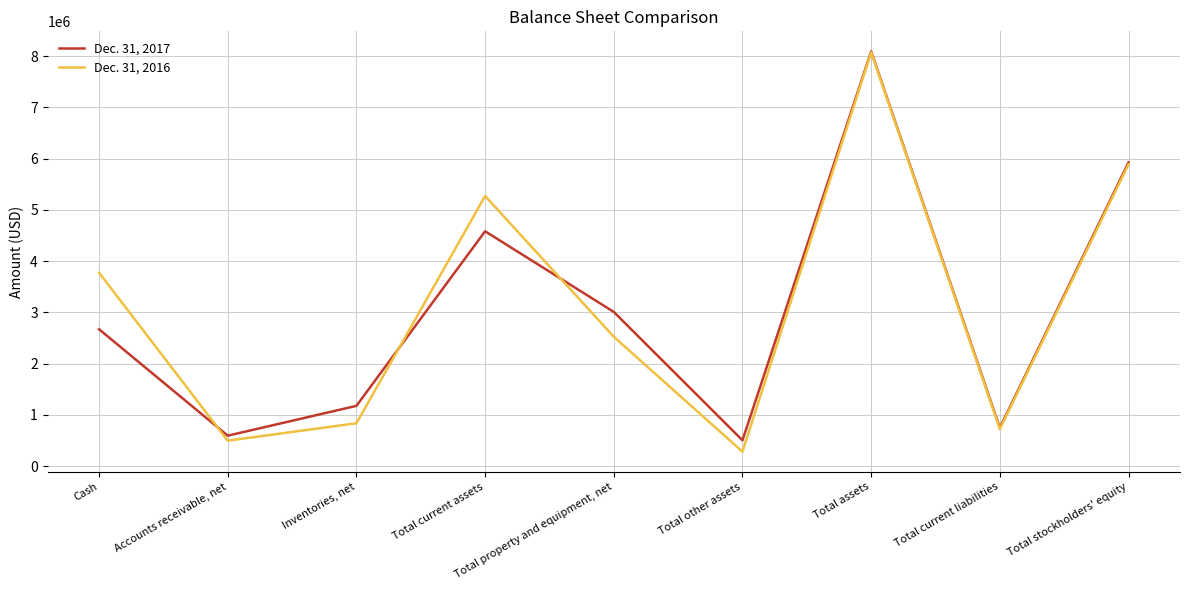

What is the sum of all Dec. 31, 2016 values?

27859145